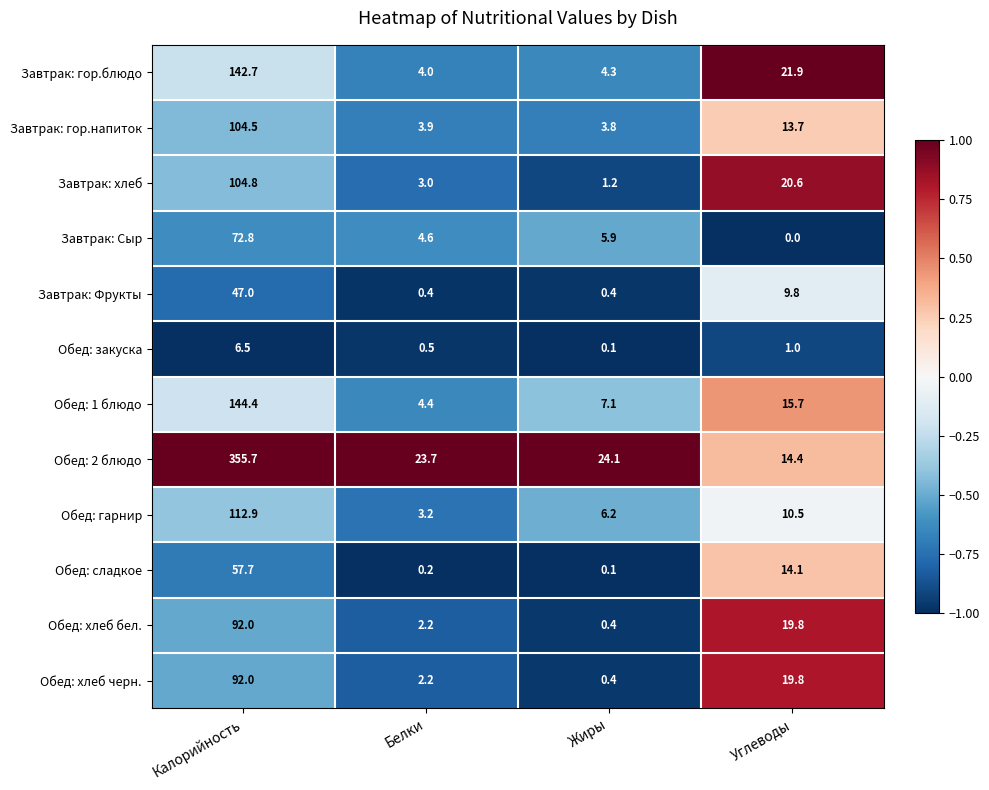

At which category is the sum across all series the highest?

Калорийность